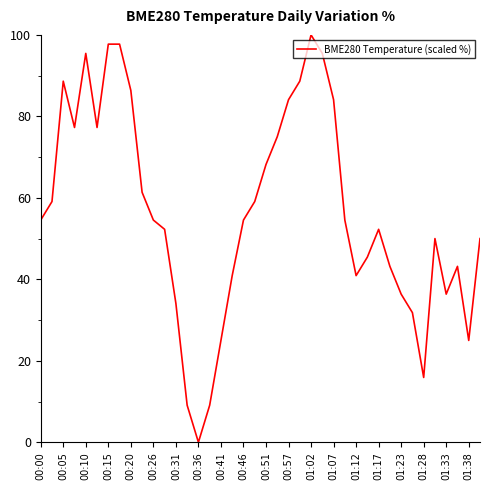

What is the maximum value shown in the chart?

100.0